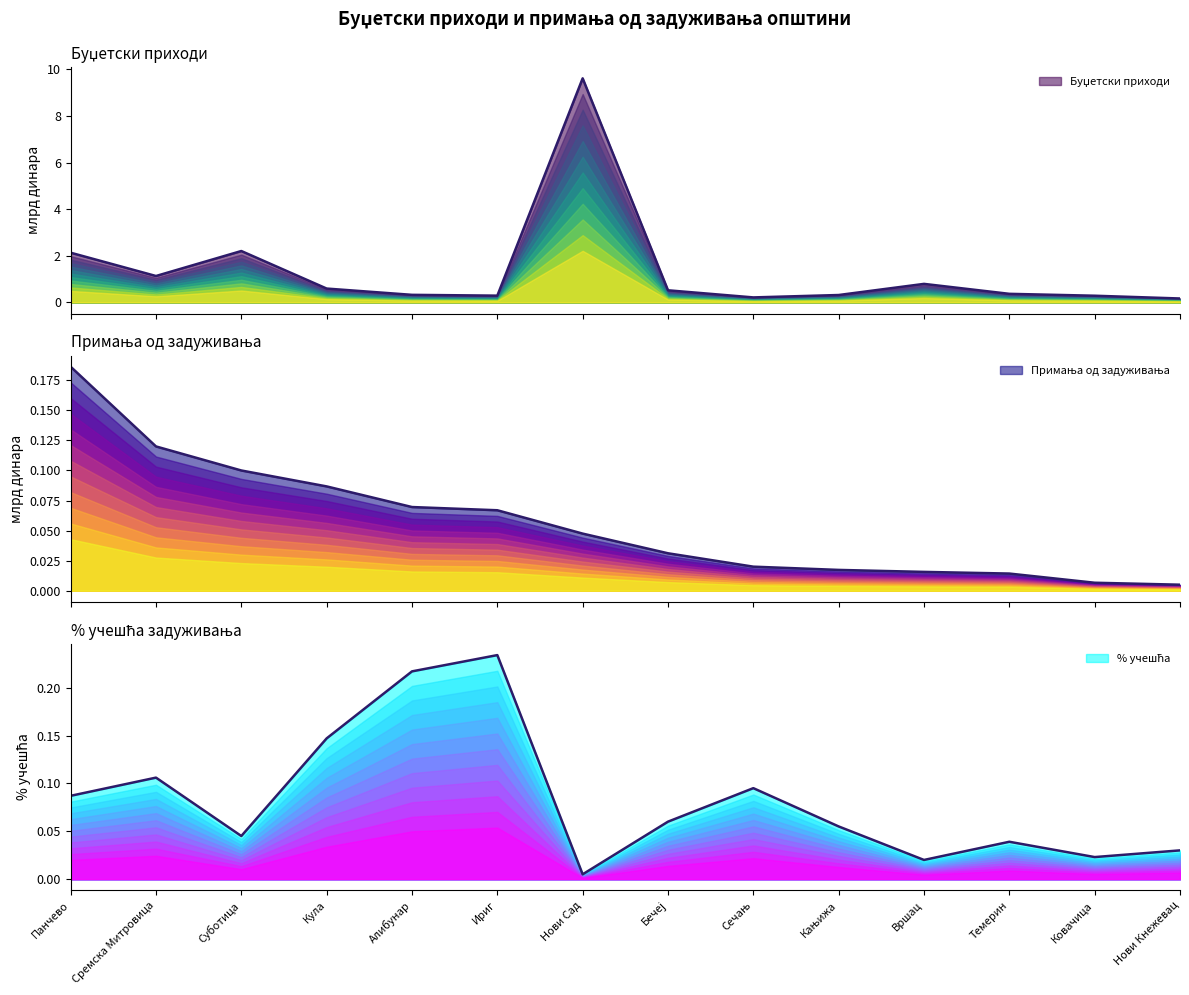

Rank the categories by % учешћа value from lowest to highest.

Нови Сад, Вршац, Ковачица, Нови Кнежевац, Темерин, Суботица, Кањижа, Бечеј, Панчево, Сечањ, Сремска Митровица, Кула, Алибунар, Ириг